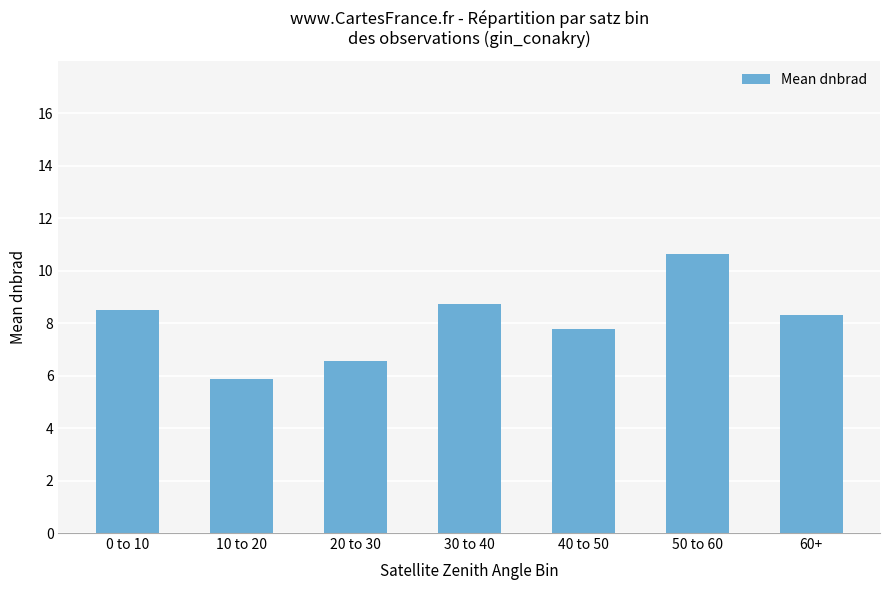

List the labels in order of value, smallest first.

10 to 20, 20 to 30, 40 to 50, 60+, 0 to 10, 30 to 40, 50 to 60